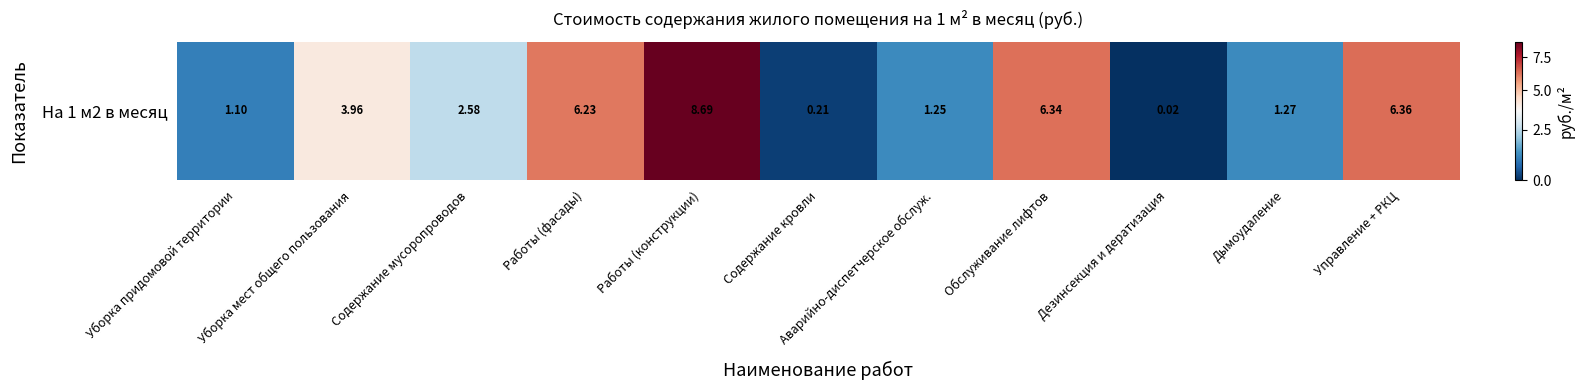

What is the change in value from Работы (конструкции) to Дезинсекция и дератизация?

-8.7